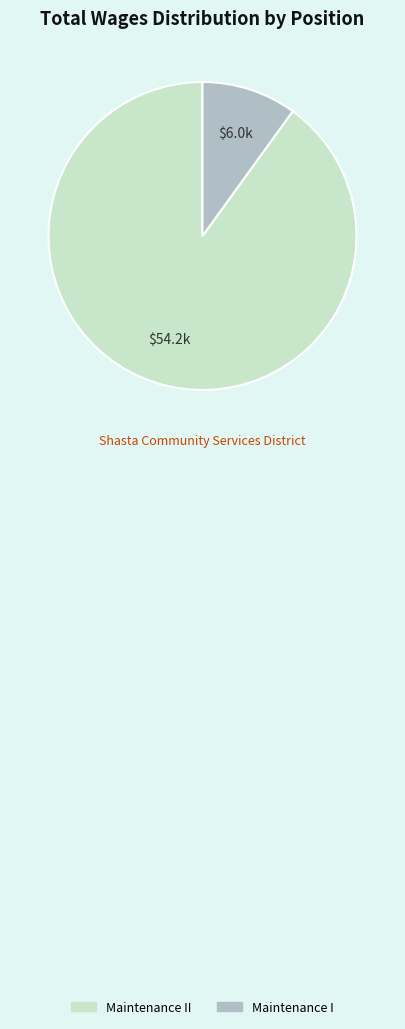

Is there any slice that represents more than half of the pie?

Yes